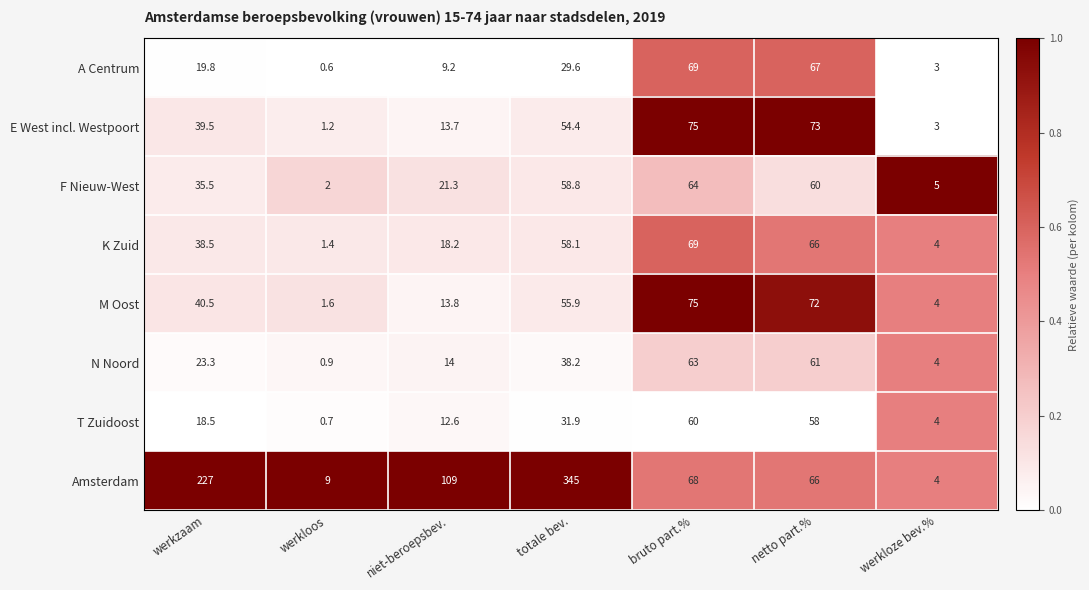

What is the greatest value displayed?

345.0